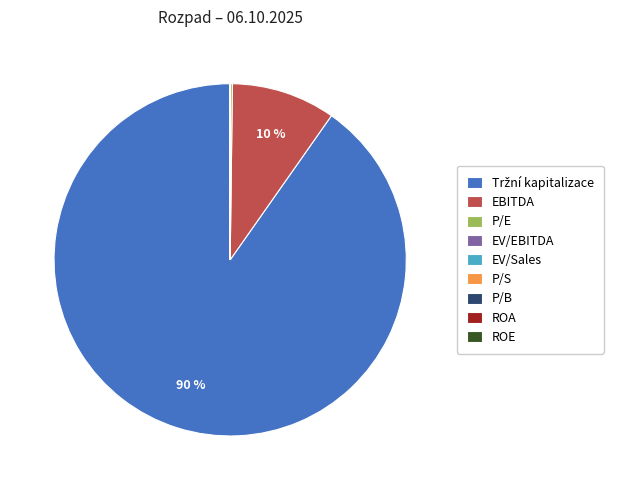

To the nearest percent, what is the average slice percentage?

11%